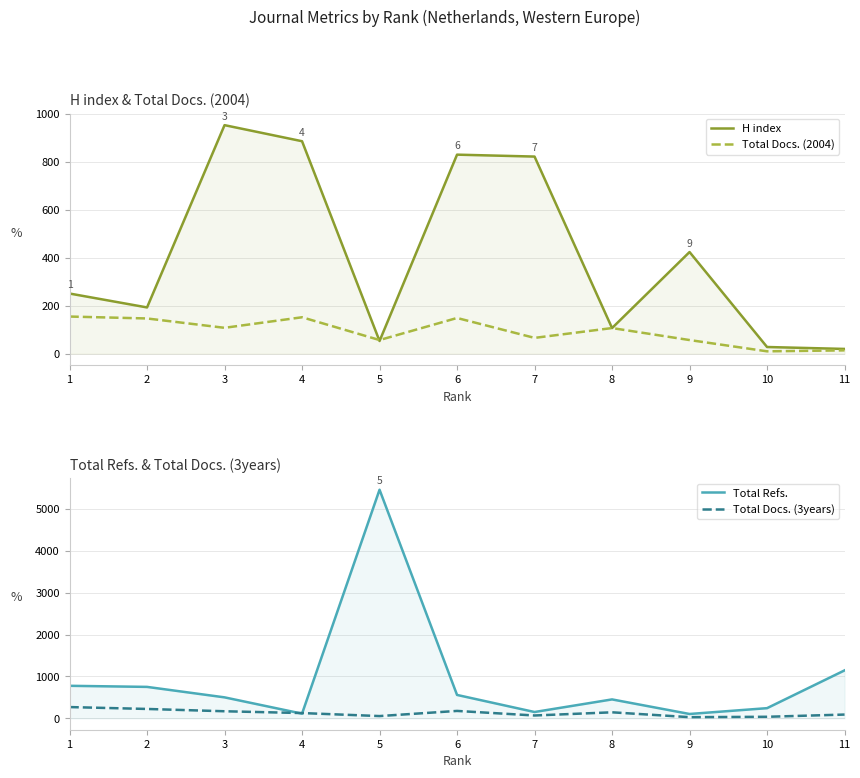

Is the value of Total Refs. at 9 greater than the value of H index at 8?

No